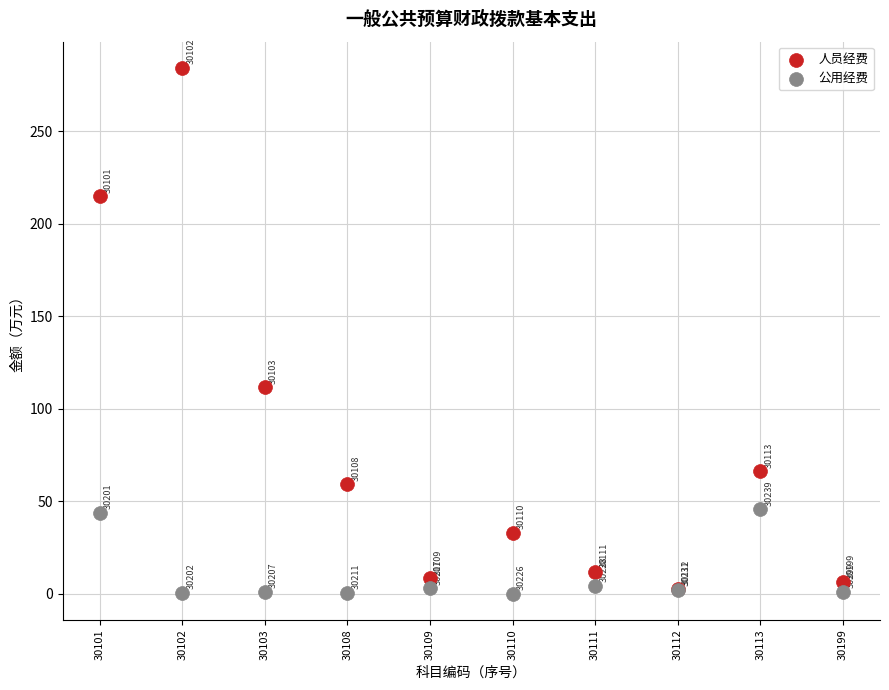

In the 人员经费 series, what Y value is closest to 143?

111.6